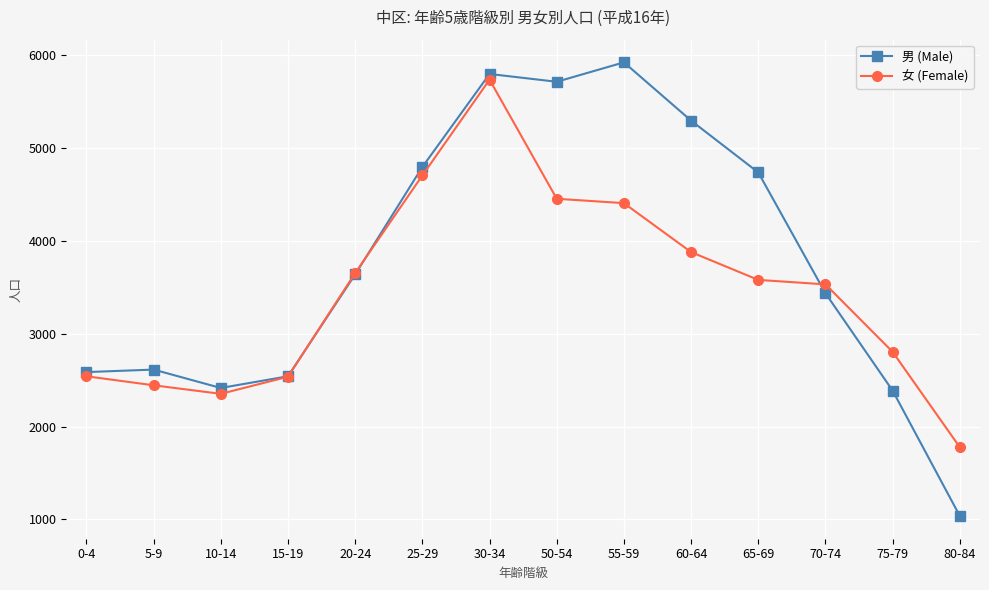

What is the total value across all series at 10-14?

4767